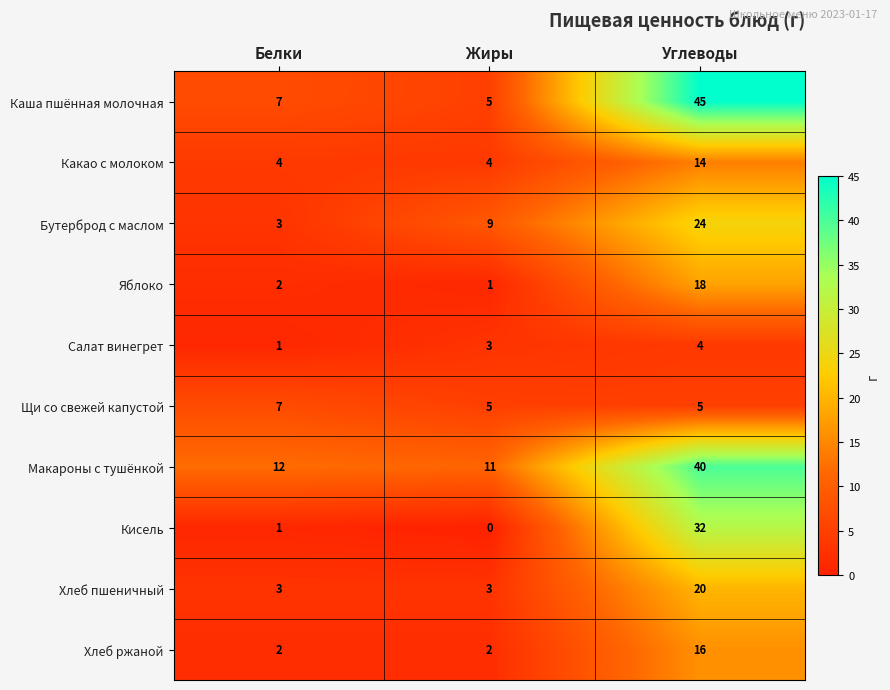

Count the Хлеб ржаной values in the range 2 to 16.

3